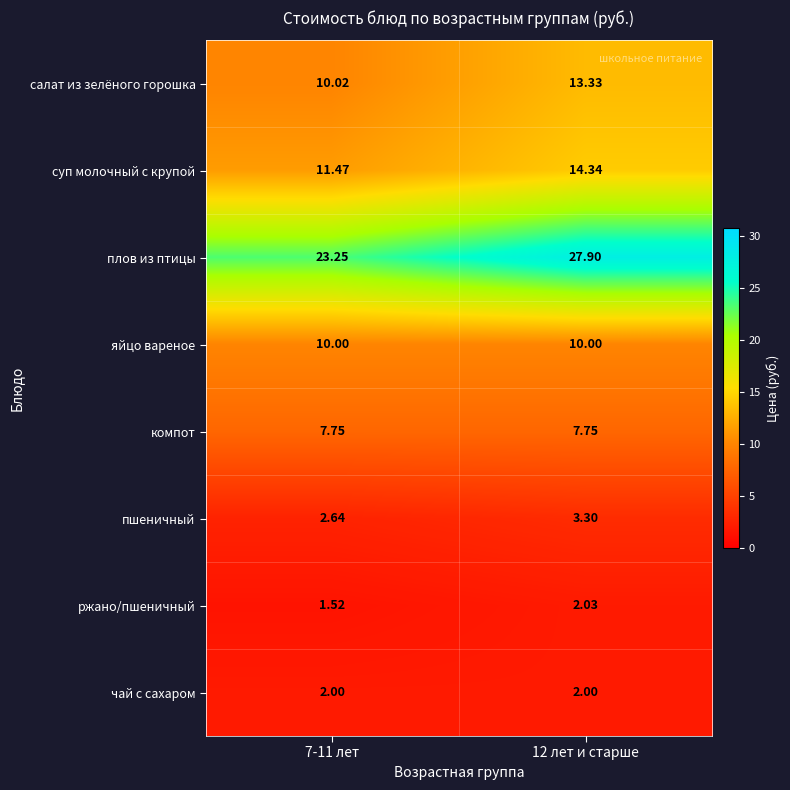

Which series has the largest total across all categories?

плов из птицы